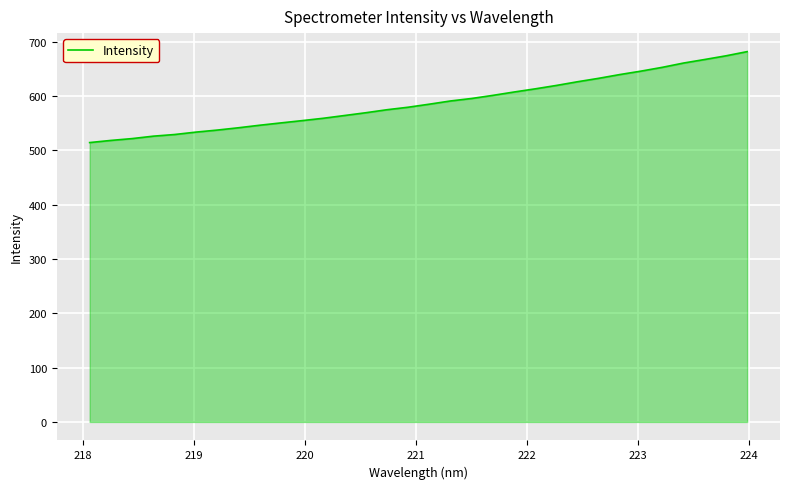

What is the maximum value shown in the chart?

682.1